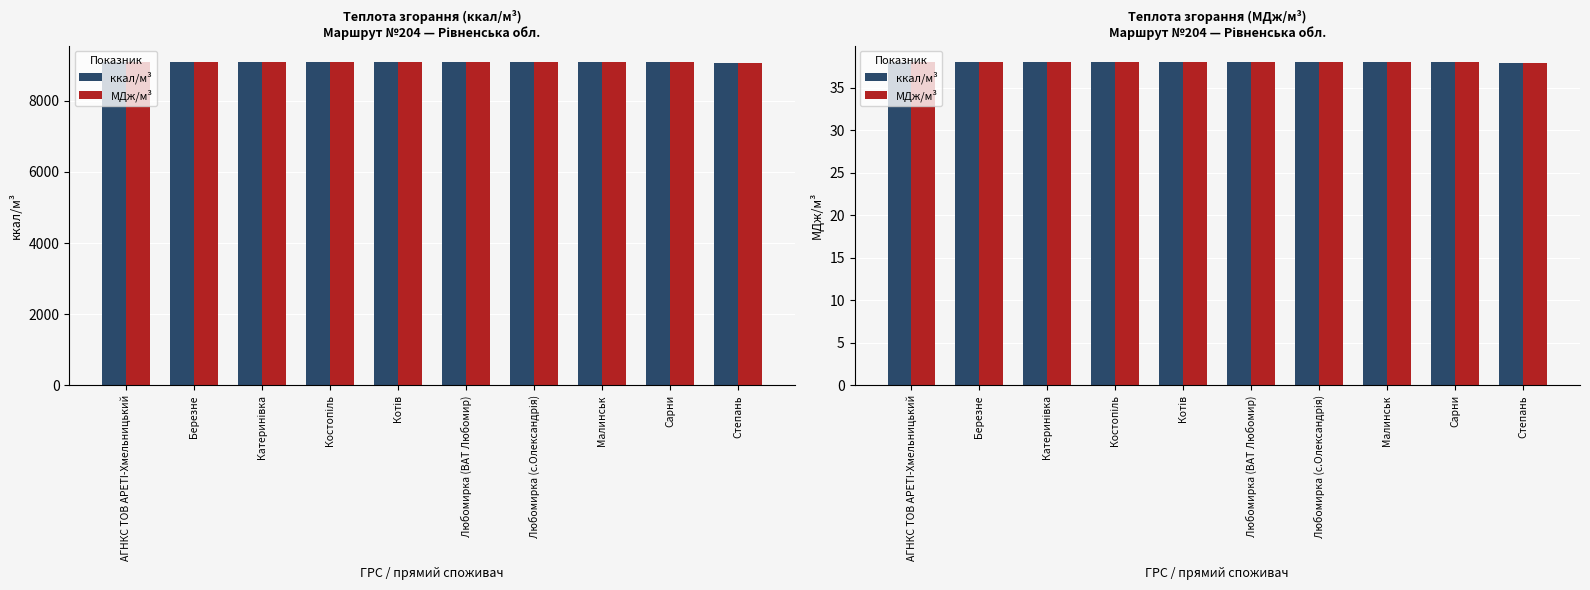

What are all the series names shown in the legend?

ккал/м³, МДж/м³